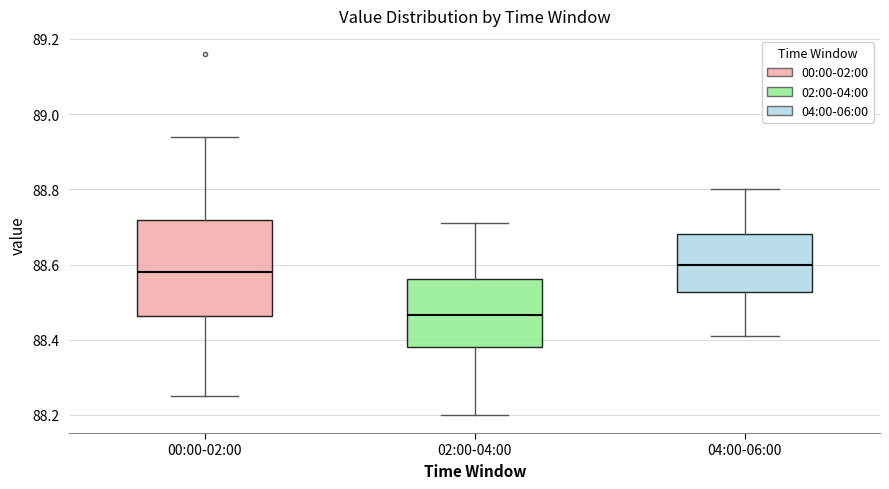

Comparing the boxes themselves (not the whiskers), which one is the tallest?

00:00-02:00